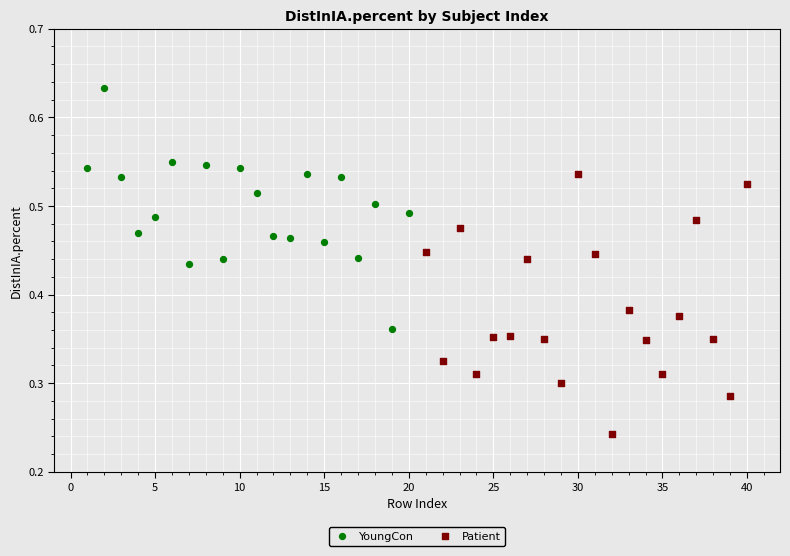

Which series reaches the minimum Y coordinate?

Patient